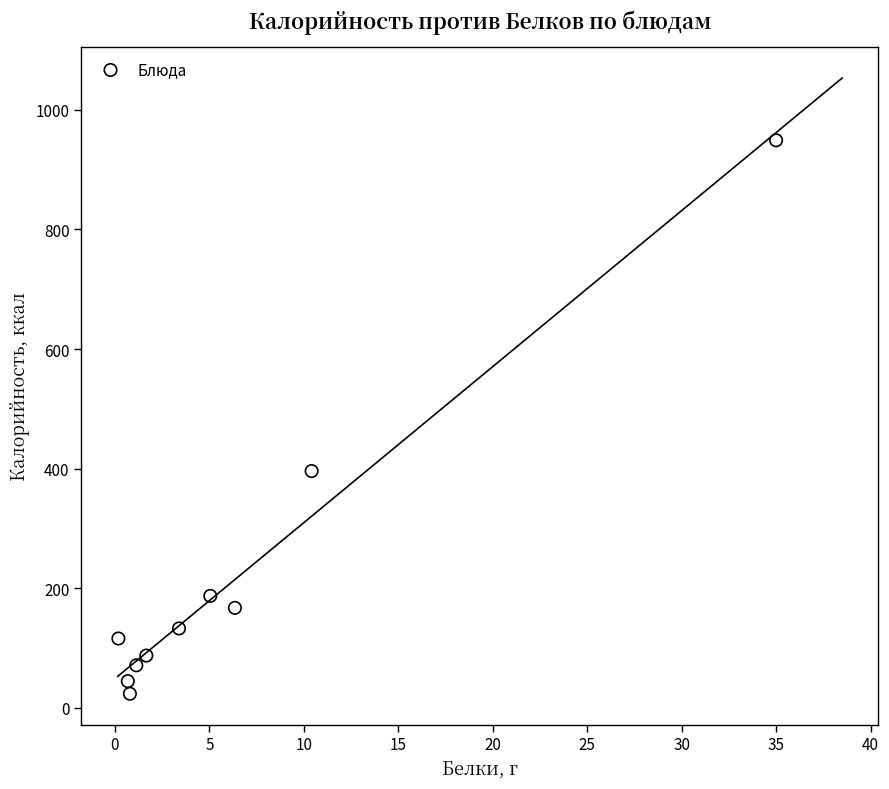

What Y value in the scatter plot is closest to 486?

395.9